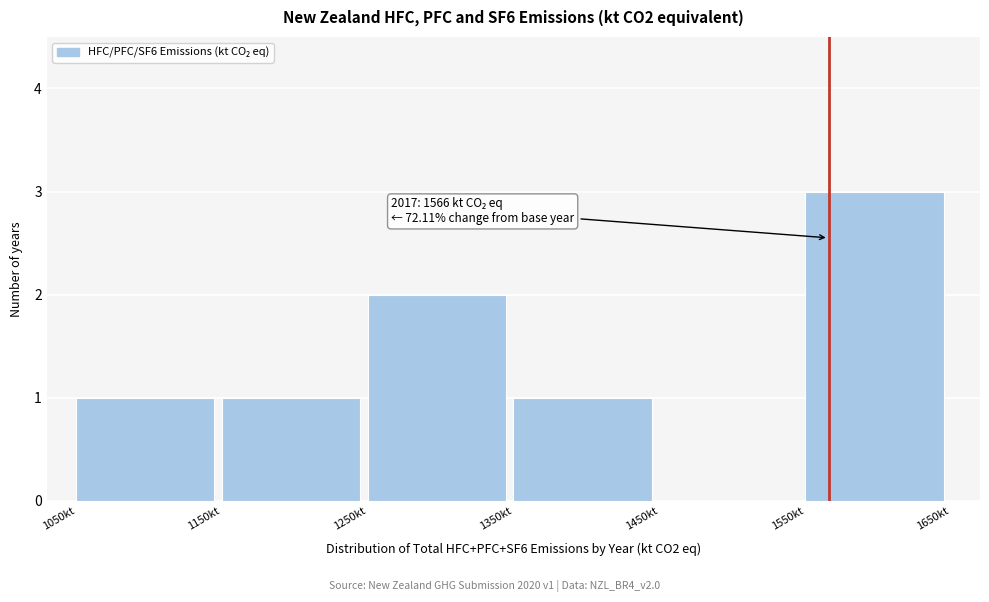

Which range on the x-axis has the tallest bar?

1550 to 1650